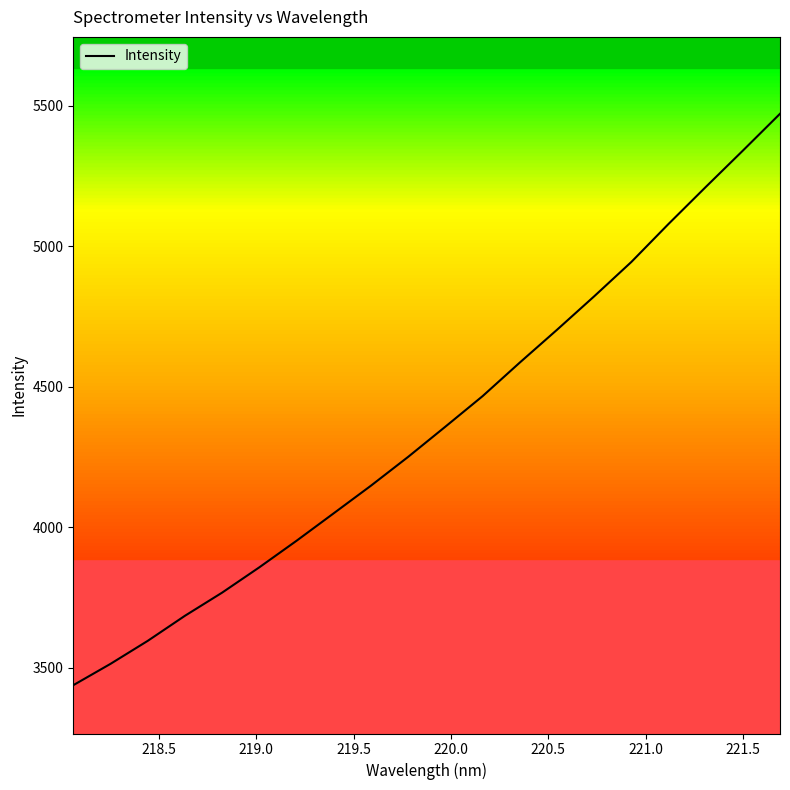

What is the smallest value displayed?

3438.1